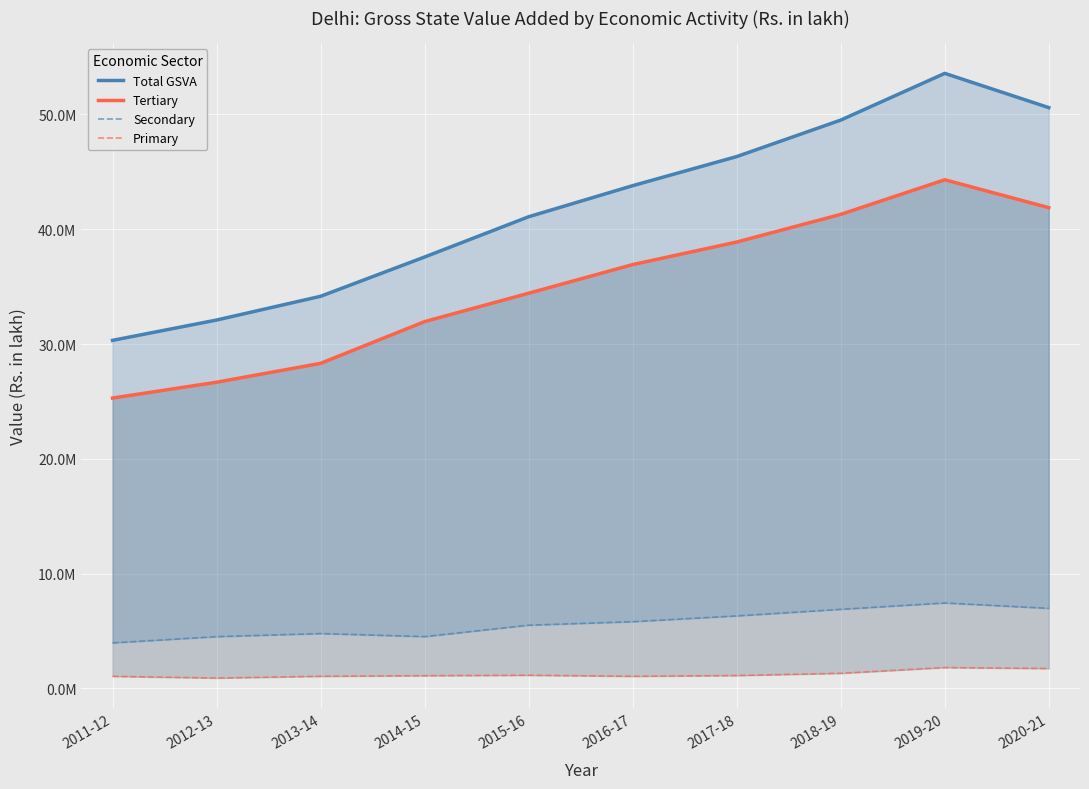

Reading left to right, extract all data points from this chart.

Total GSVA: 30323249.1	32093243.3	34162476.8	37584776.5	41091745.2	43798981.2	46333293.1	49511050.1	53581609.8	50597413.5
Tertiary: 25296498.8	26675278.9	28320088.7	31956422.5	34427562.4	36923031.3	38887689.4	41297812.9	44312628.2	41883039.7
Secondary: 3968208.1	4511863.5	4780234.0	4515434.5	5510747.3	5814777.4	6318669.8	6891207.7	7447233.0	6976160.8
Primary: 1058542.3	906100.9	1062154.1	1112919.5	1153435.6	1061172.5	1126933.9	1322029.5	1821748.5	1738213.0